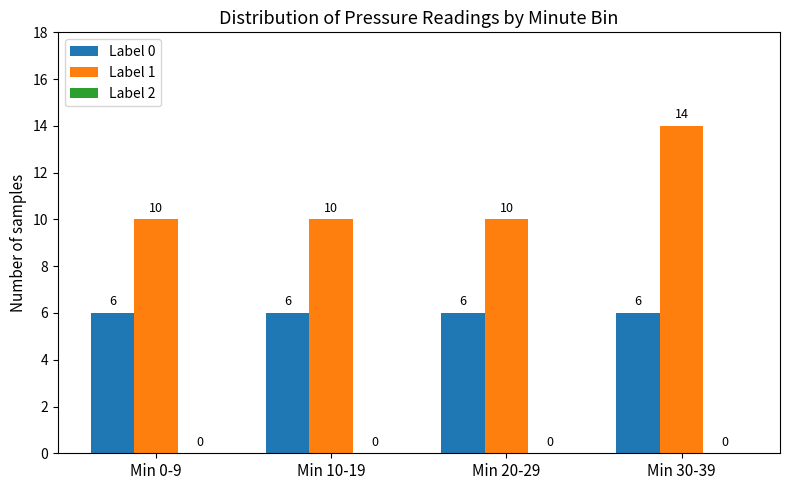

What is the spread (max minus min) of values at Min 0-9?

4